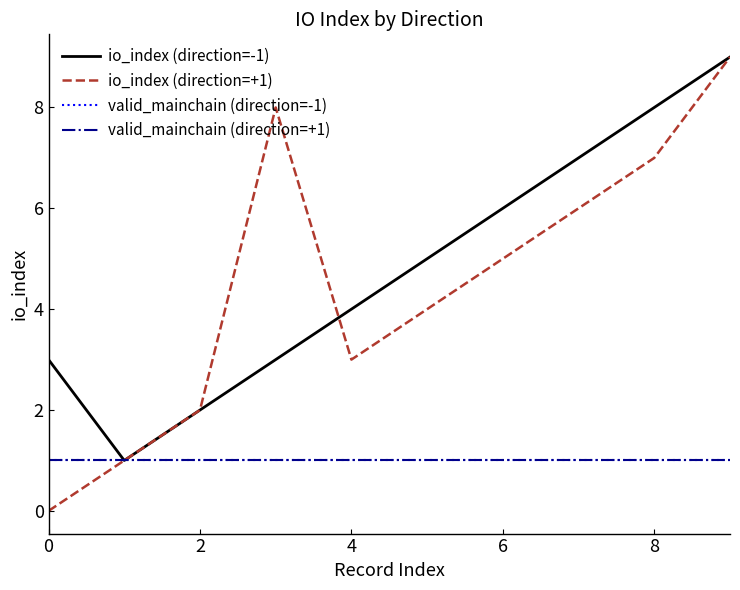

What is the label of the 3rd point from the right?

7